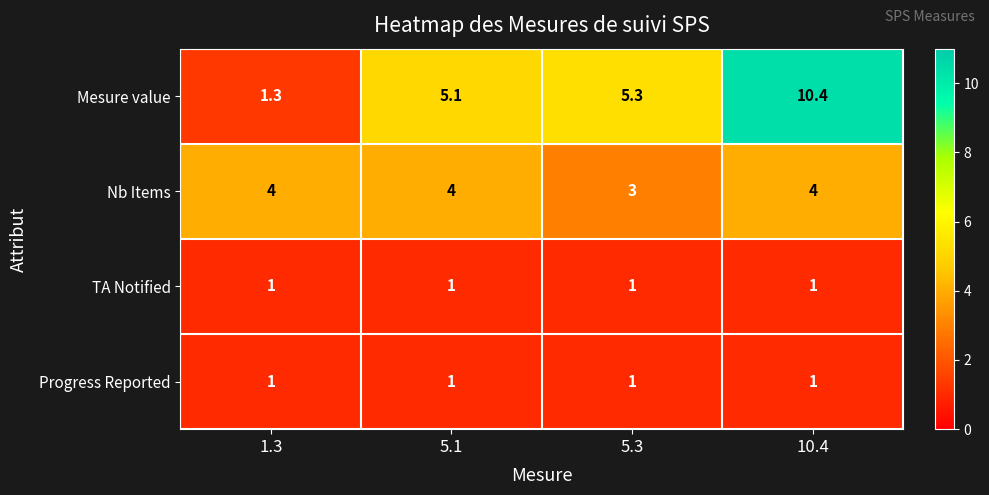

What is the difference between the maximum and minimum values in the Nb Items series?

1.0